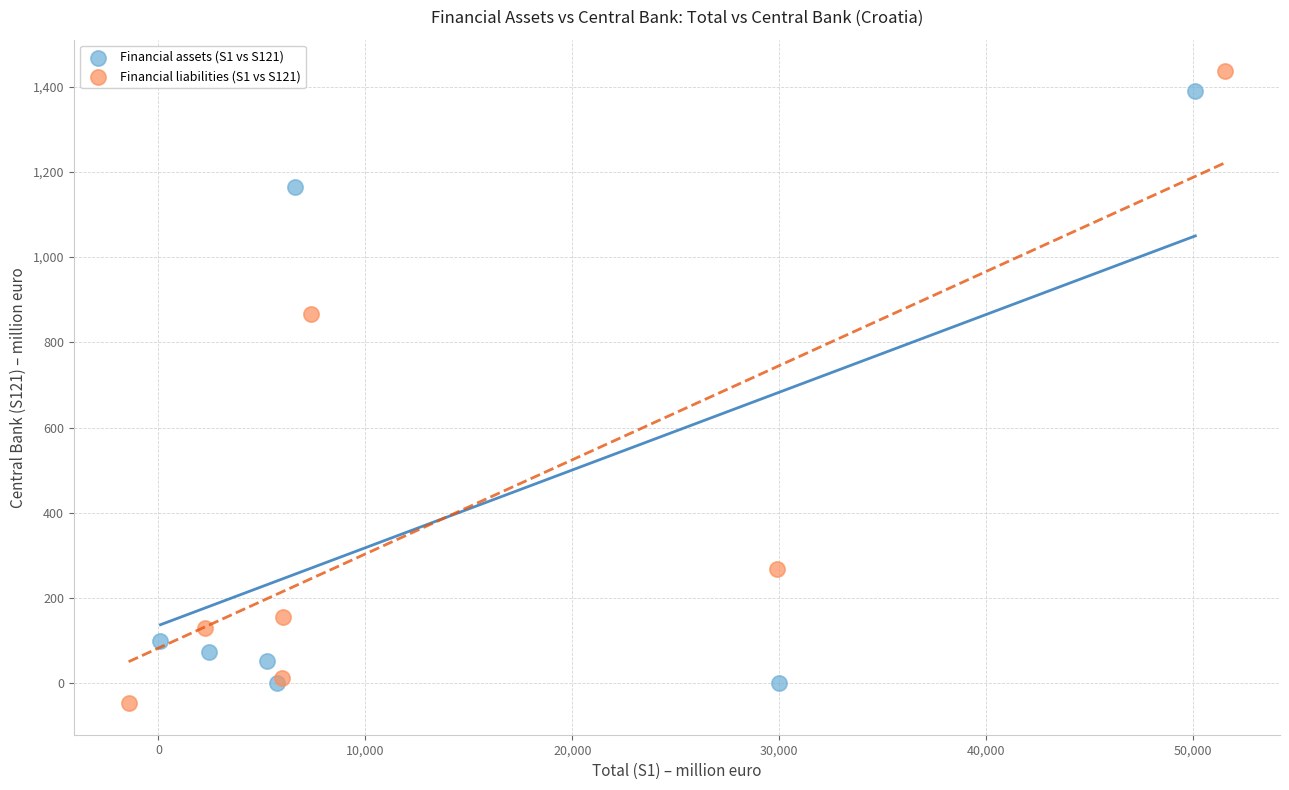

What are all the series names shown in the legend?

Financial assets (S1 vs S121), Financial liabilities (S1 vs S121)